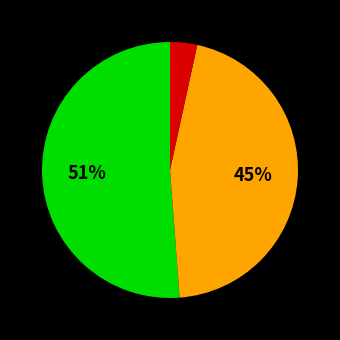

How many slices are in this pie chart?

3